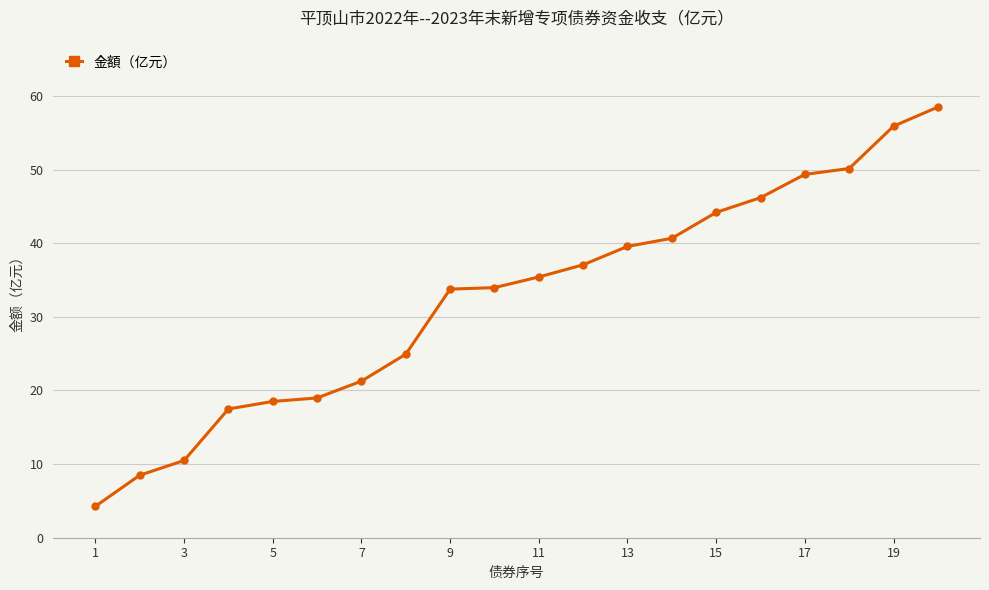

How many series are shown in this chart?

1